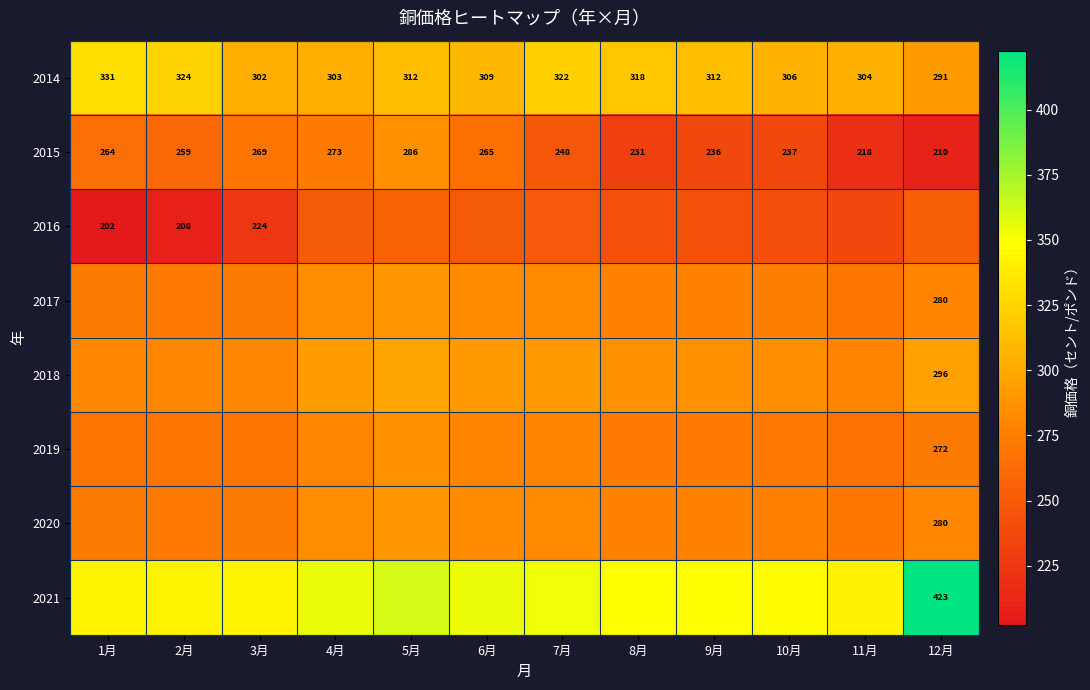

How many series are shown in this chart?

8